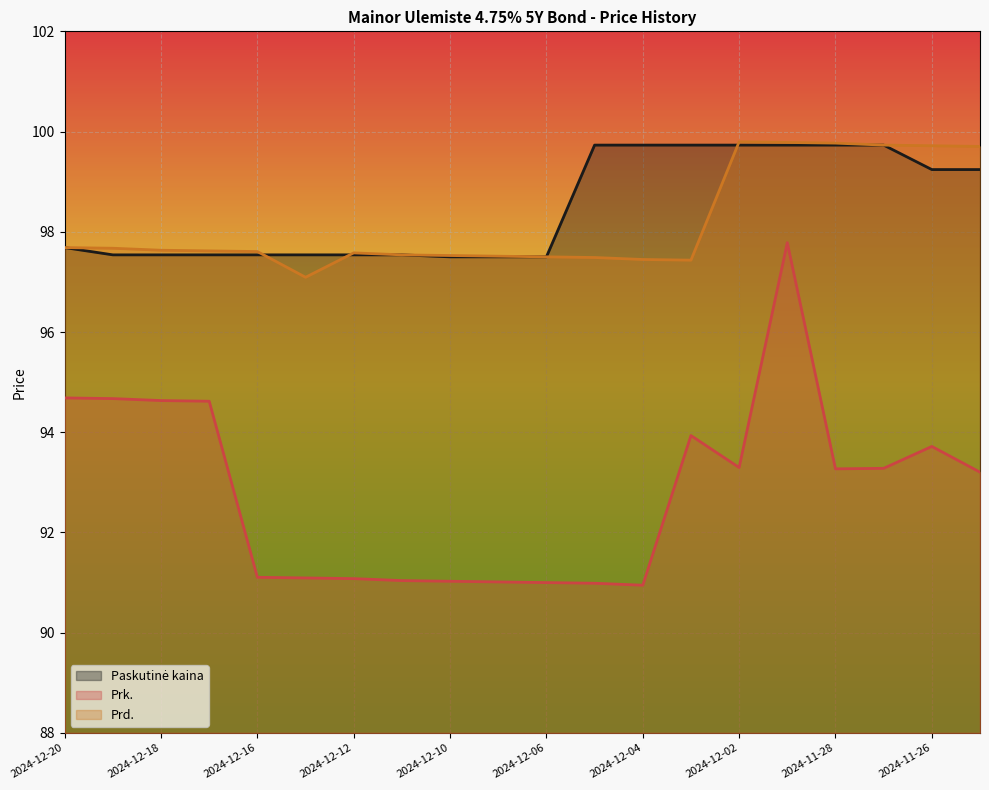

At which category is the sum across all series the highest?

2024-11-29